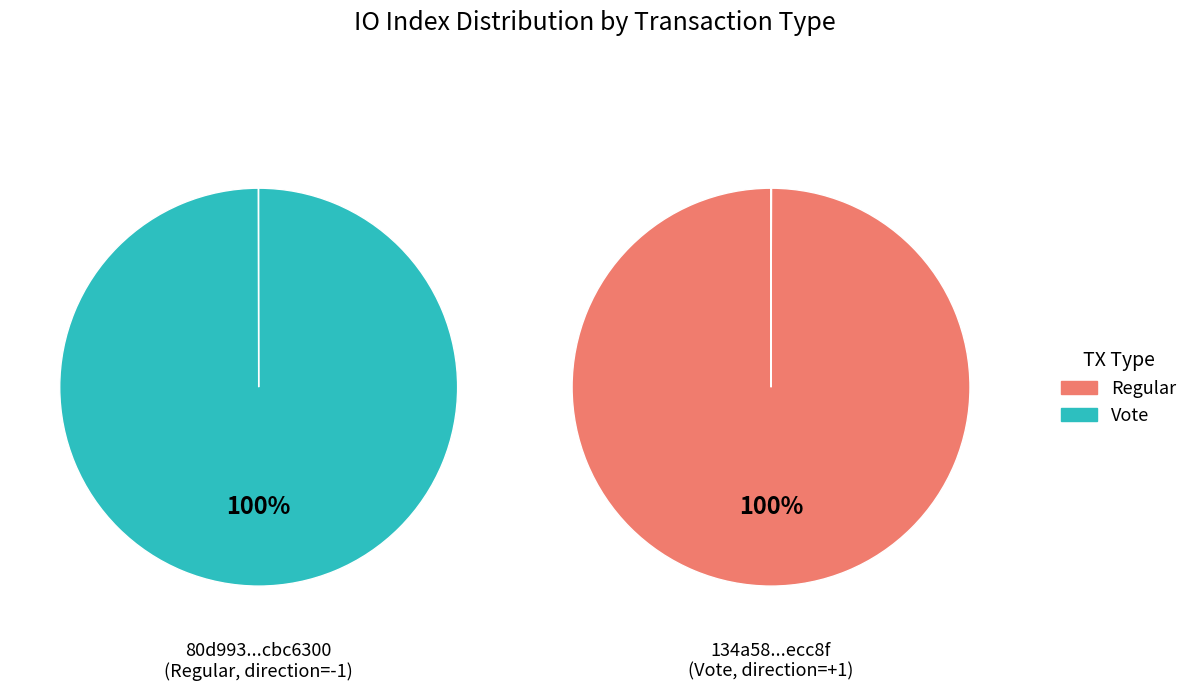

To the nearest percent, what is the difference between the largest and smallest slice percentages?

100%